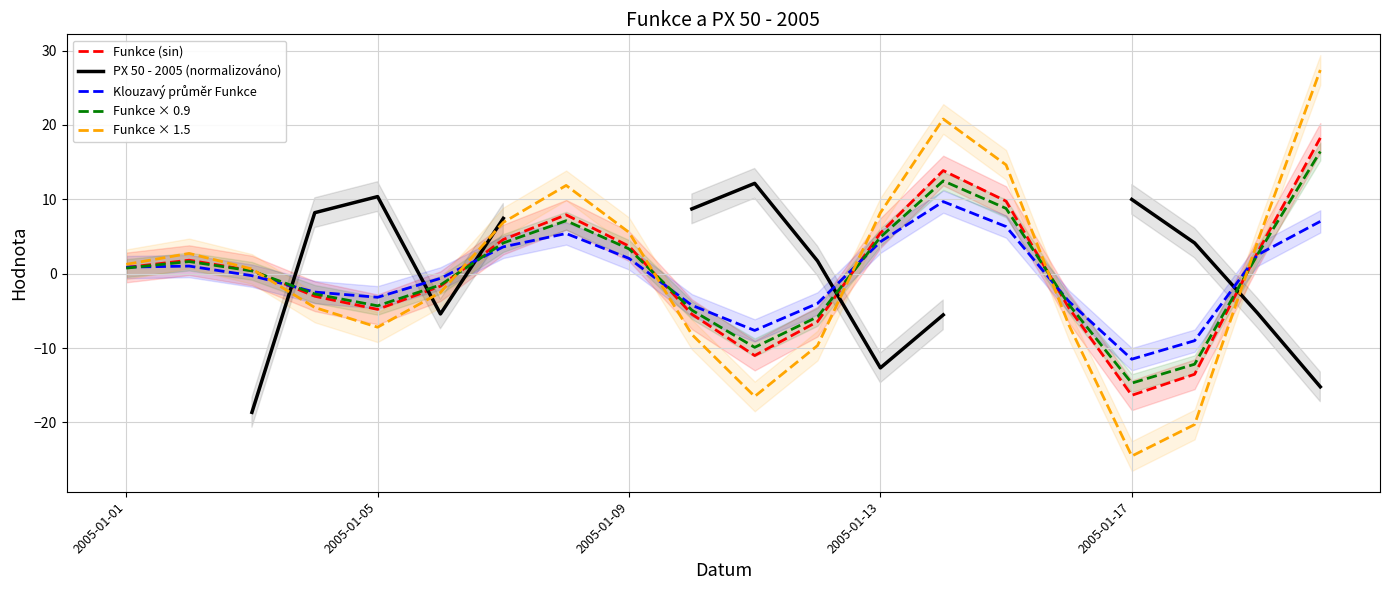

What is the label of the 14th point from the right?

6